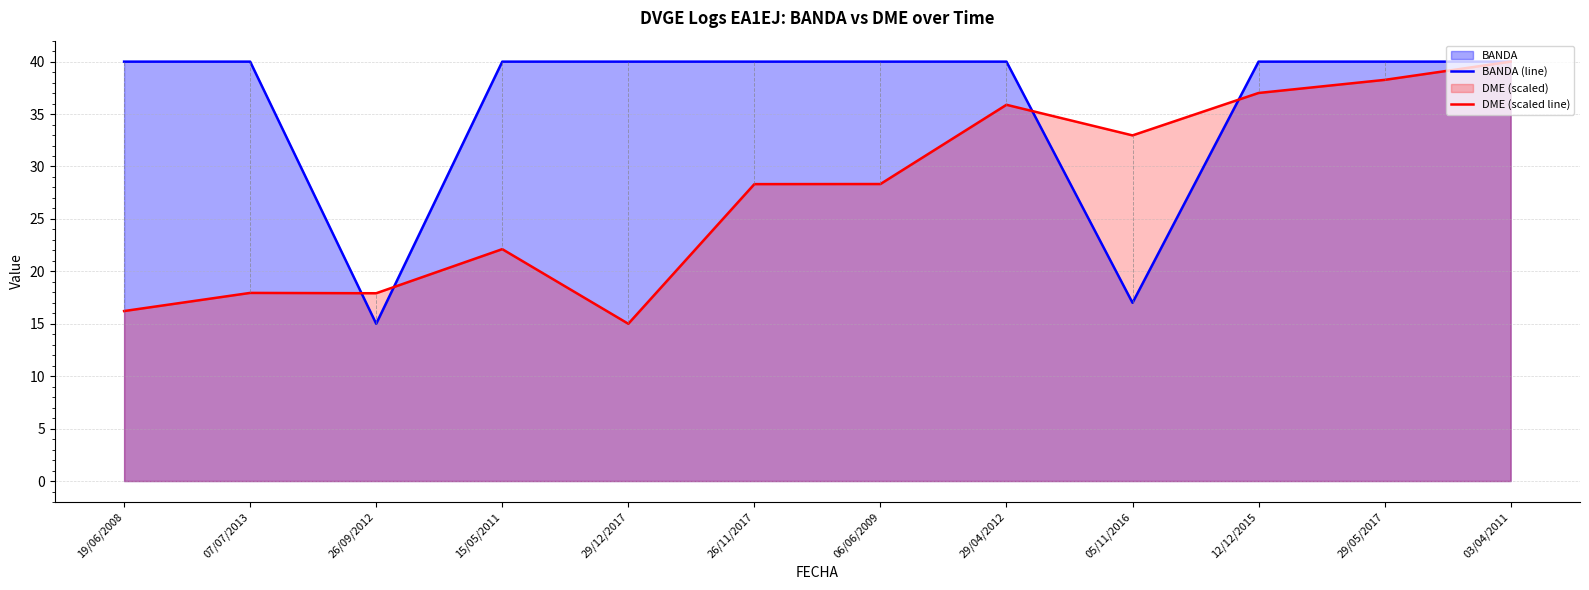

Does the chart have visible grid lines?

Yes